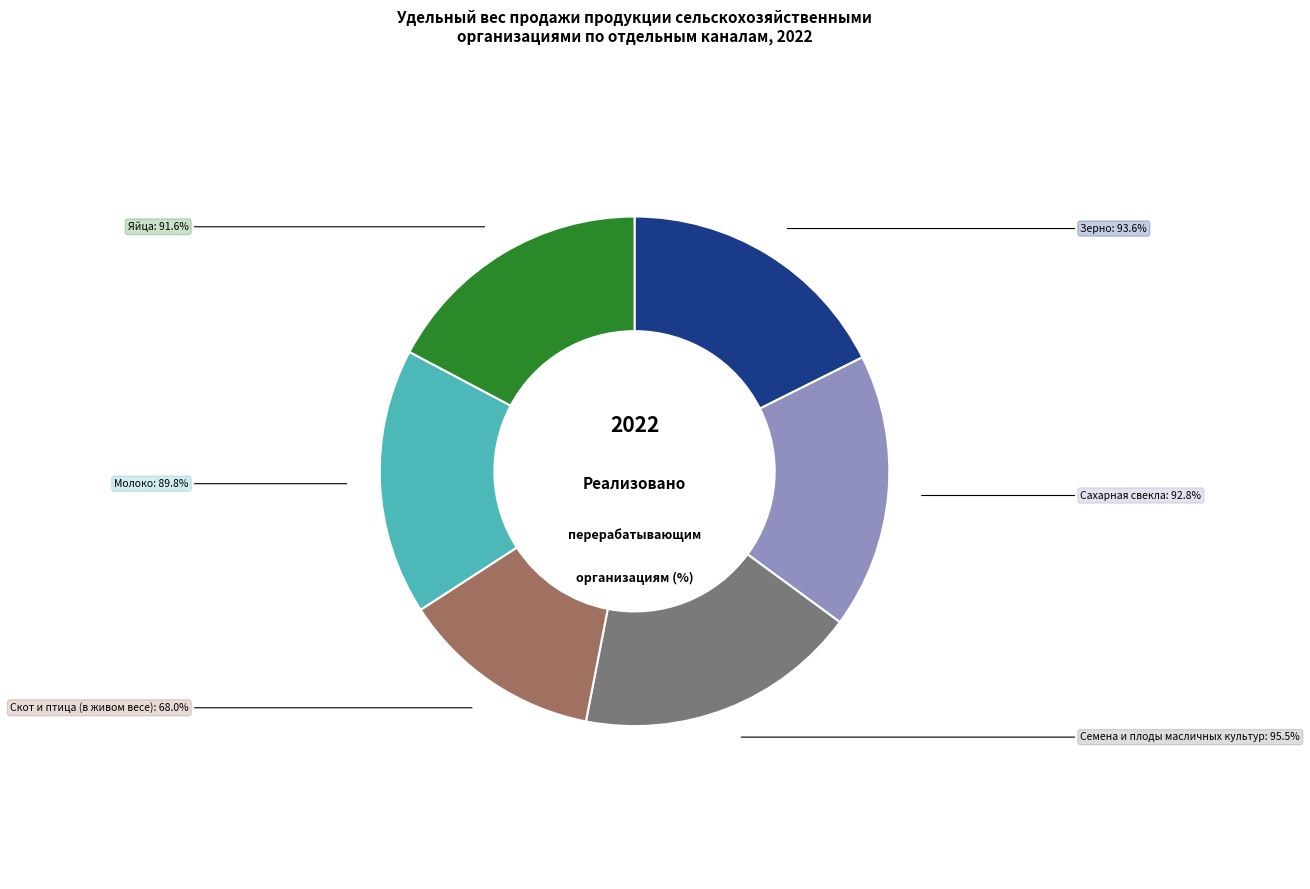

Is it true that 3 is 19% of the pie?

False